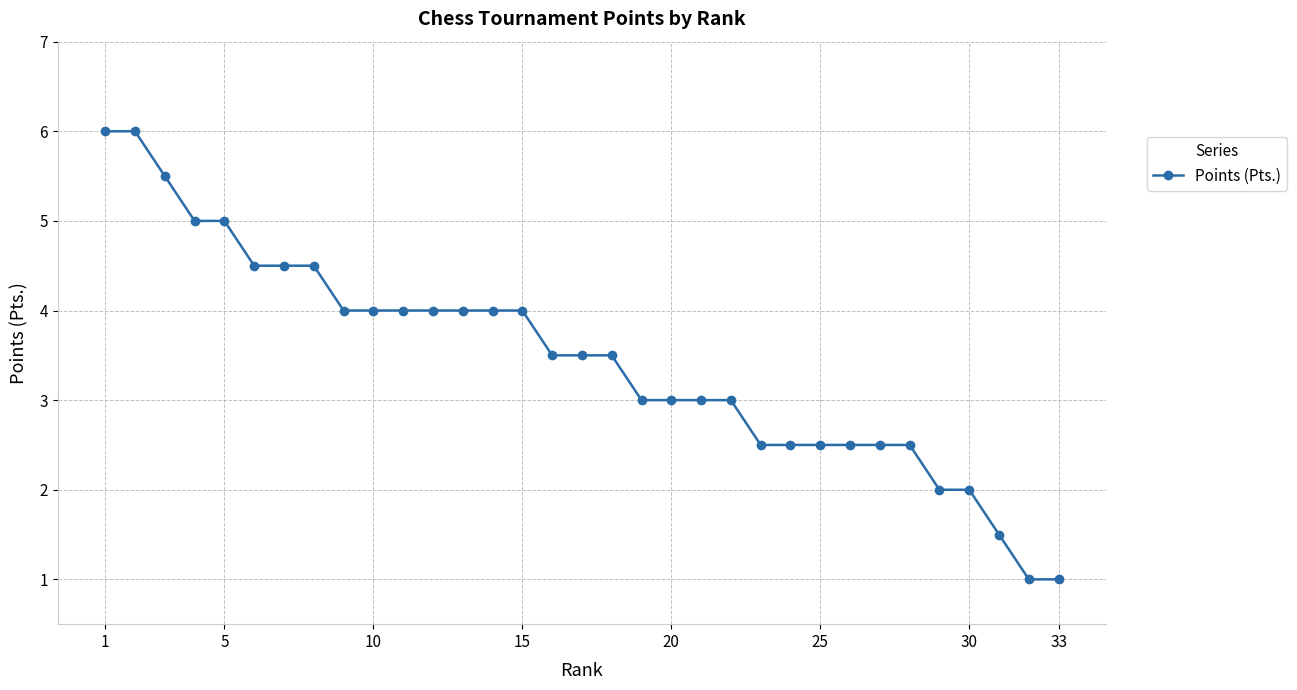

Count the values in the range 2 to 4.

22